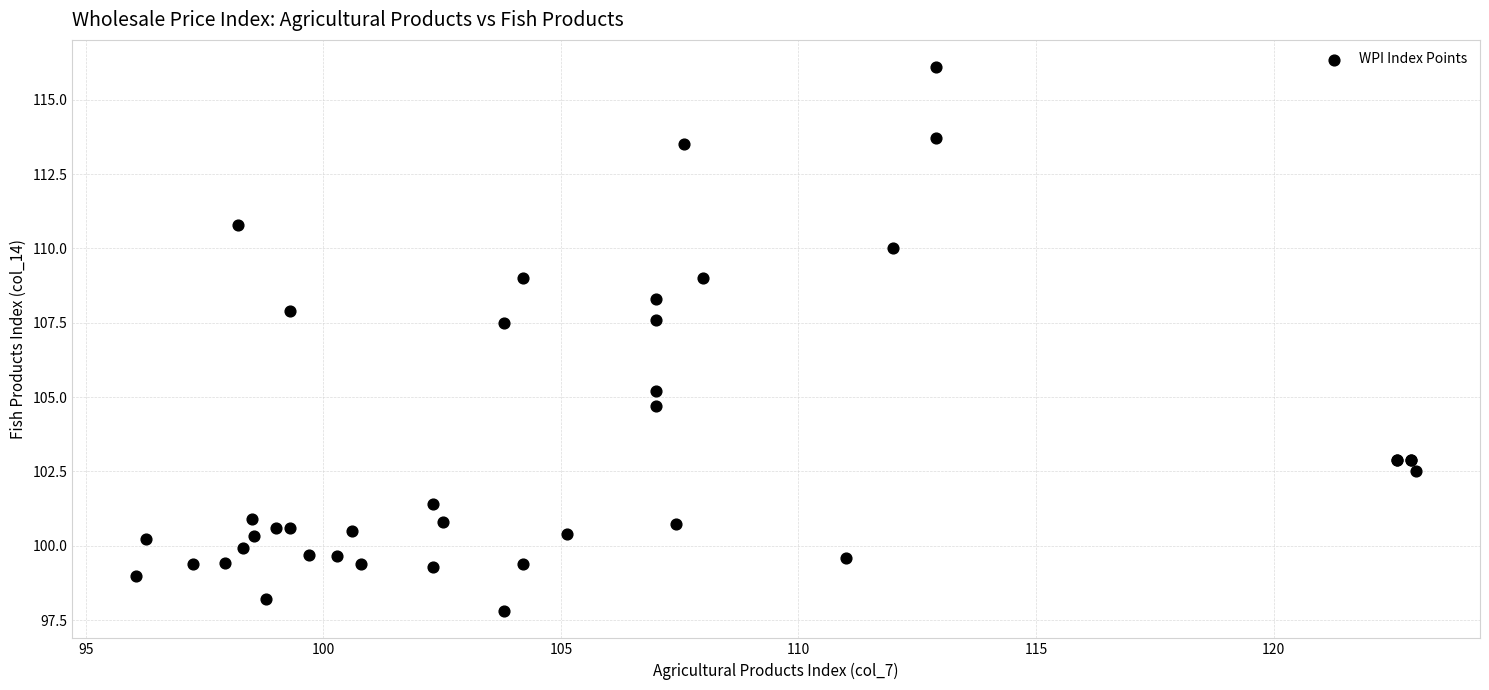

What Y value in the scatter plot is closest to 106?

105.2